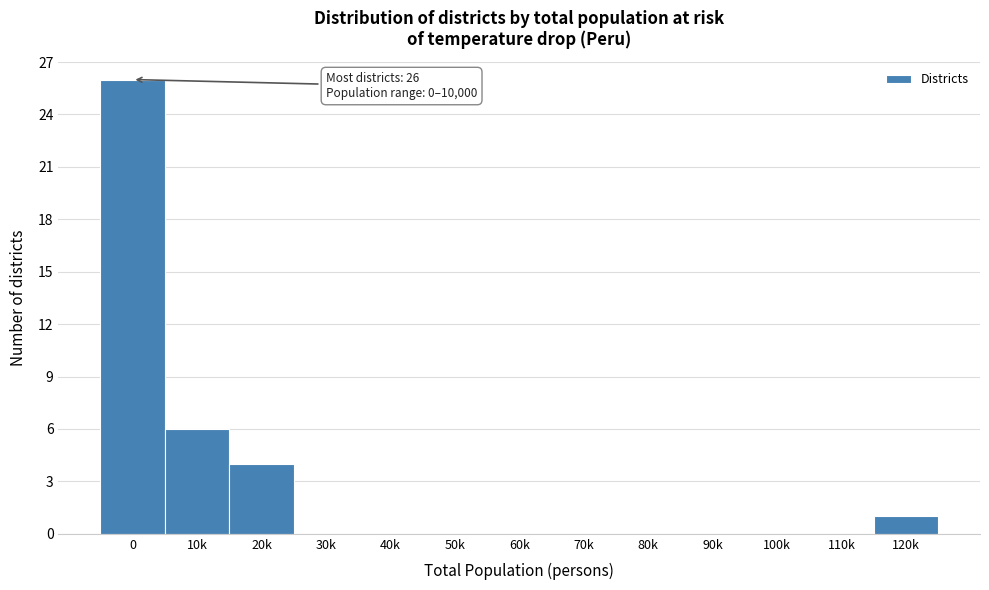

What is the maximum value shown in the chart?

26